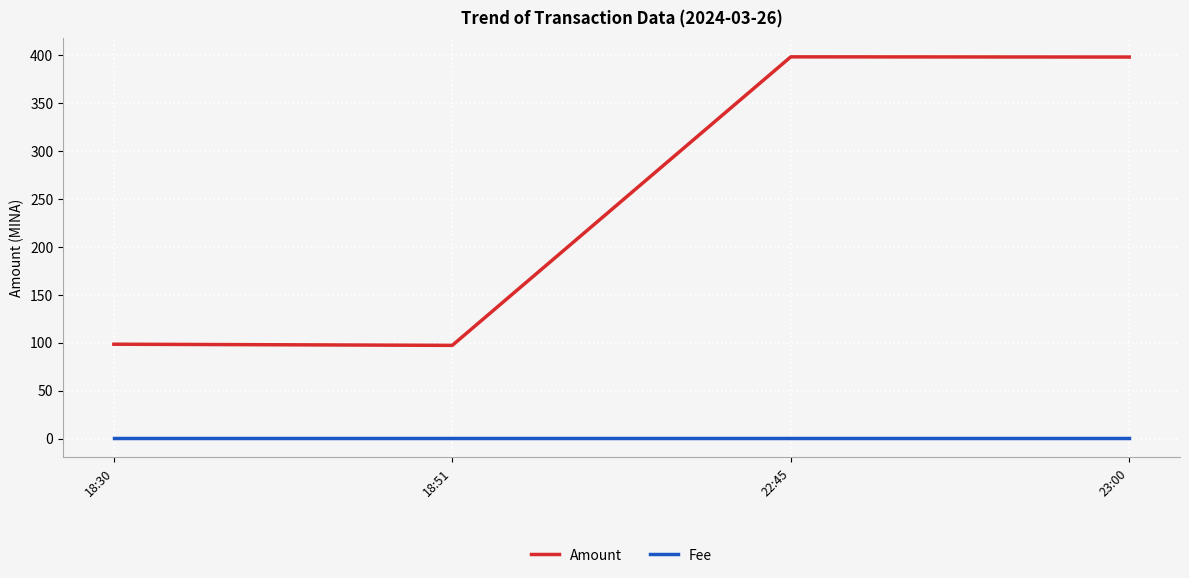

At how many categories does at least one series exceed 361?

2